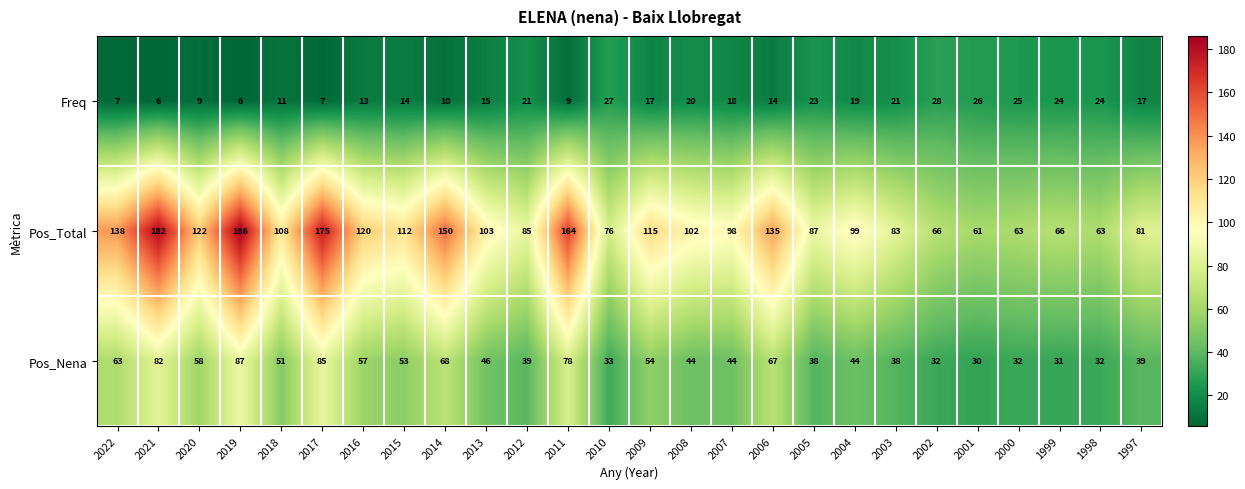

What is the spread (max minus min) of values at 2022?

131